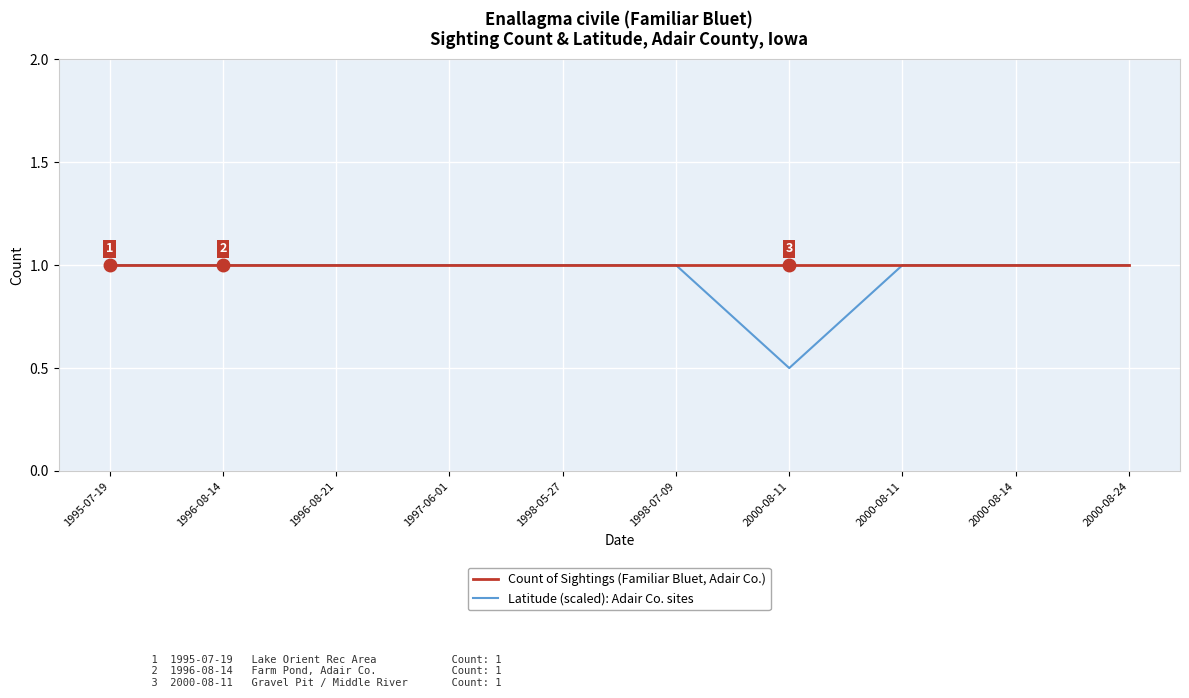

At how many categories does at least one series exceed 0?

10